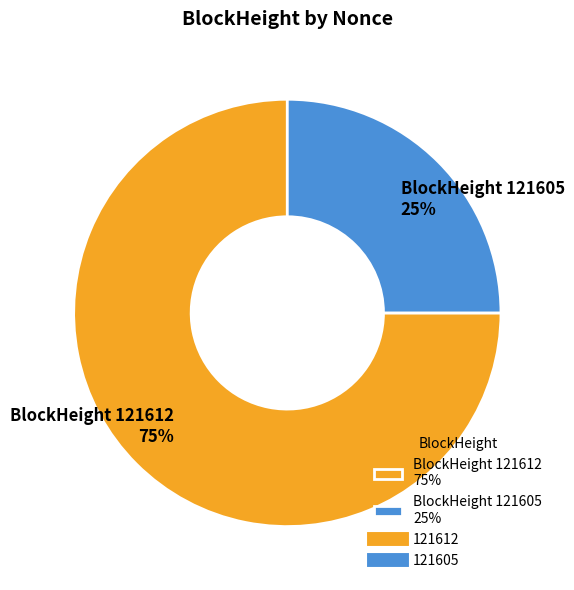

Which slice is the largest?

BlockHeight 121612 75%